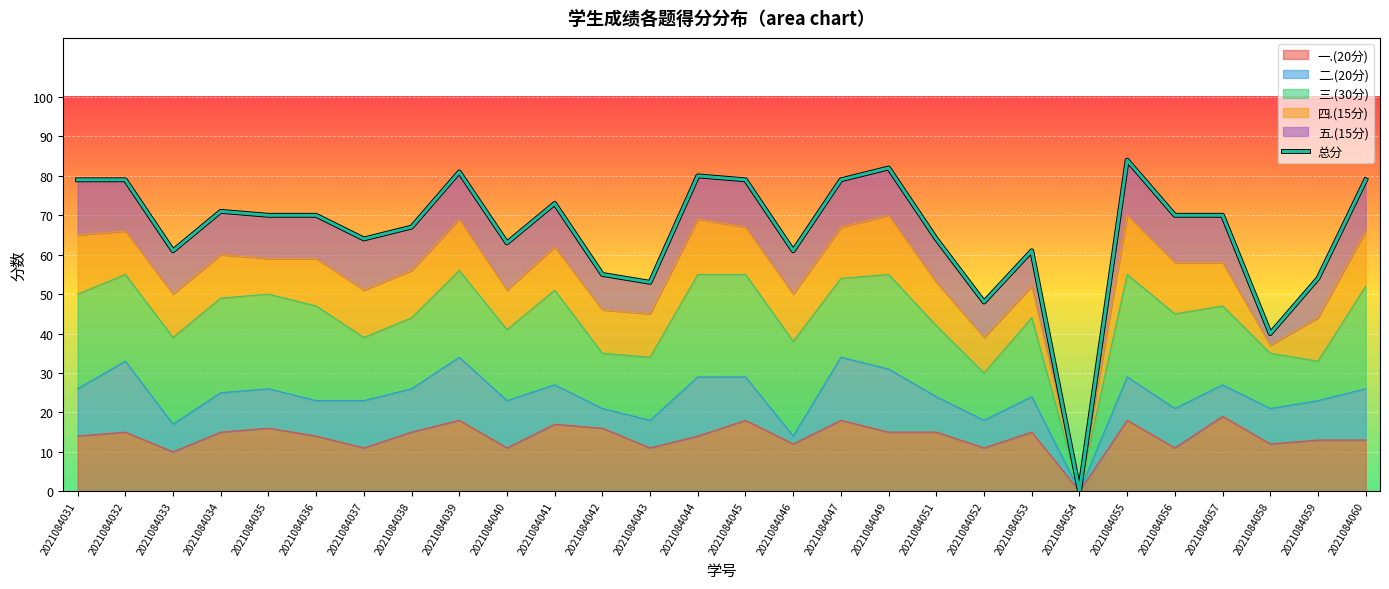

Reading right to left, what are all the values shown in this chart?

2021084060=79	2021084059=54	2021084058=40	2021084057=70	2021084056=70	2021084055=84	2021084054=0	2021084053=61	2021084052=48	2021084051=64	2021084049=82	2021084047=79	2021084046=61	2021084045=79	2021084044=80	2021084043=53	2021084042=55	2021084041=73	2021084040=63	2021084039=81	2021084038=67	2021084037=64	2021084036=70	2021084035=70	2021084034=71	2021084033=61	2021084032=79	2021084031=79